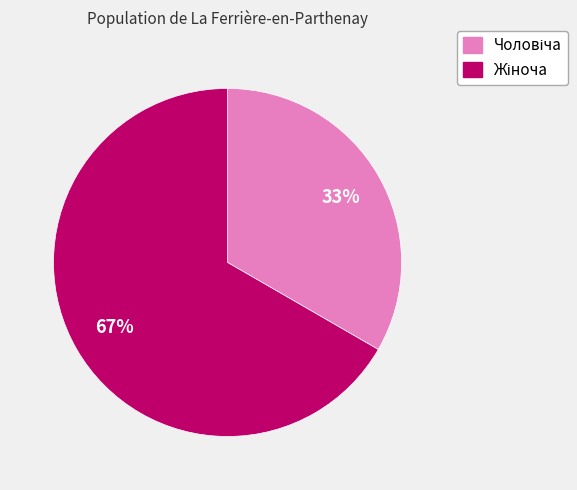

To the nearest percent, what is the average slice percentage?

50%